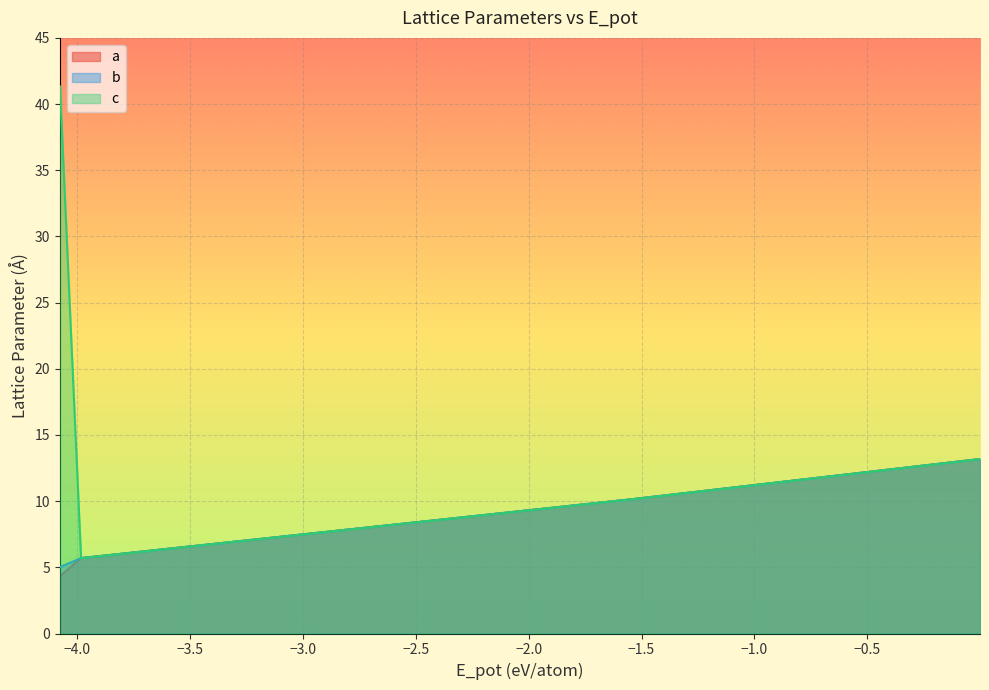

At which label is b closest to 9?

−1.5